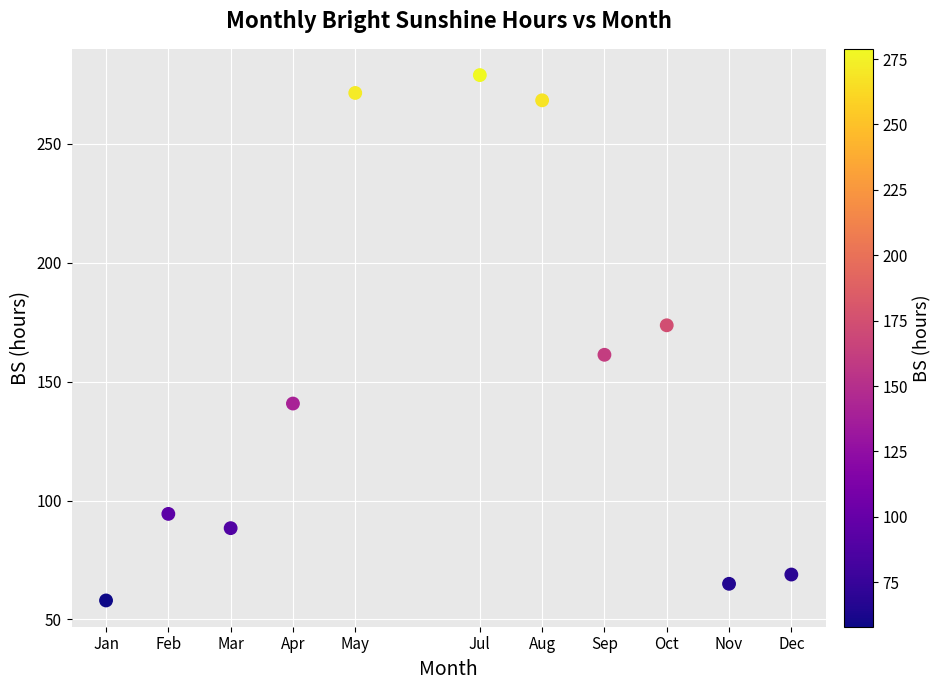

What is the range of Y values (max minus min)?

220.9